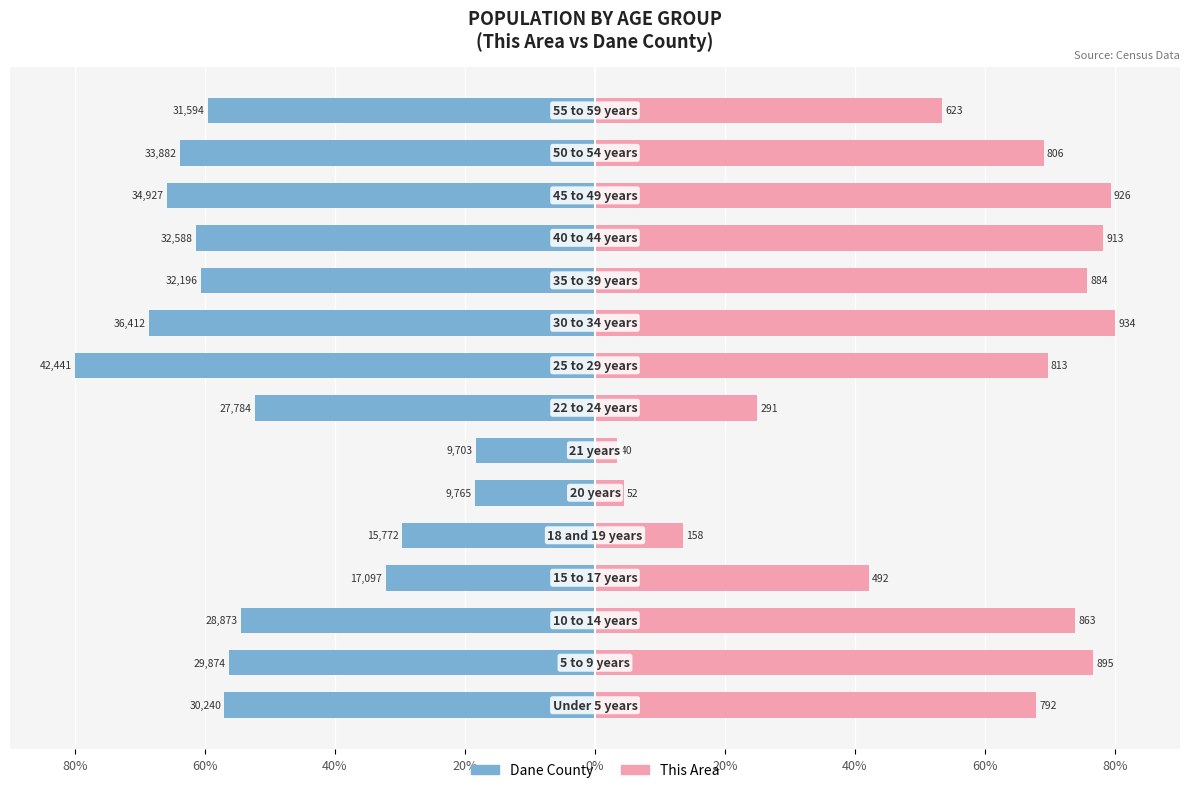

What is the sum of the Dane County values at 10 and 40%?

-115.1